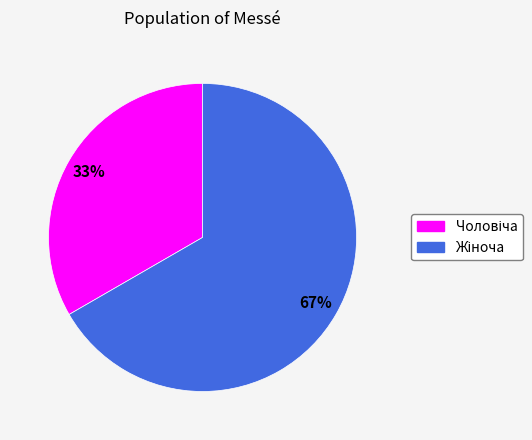

To the nearest percent, what is the average slice percentage?

50%